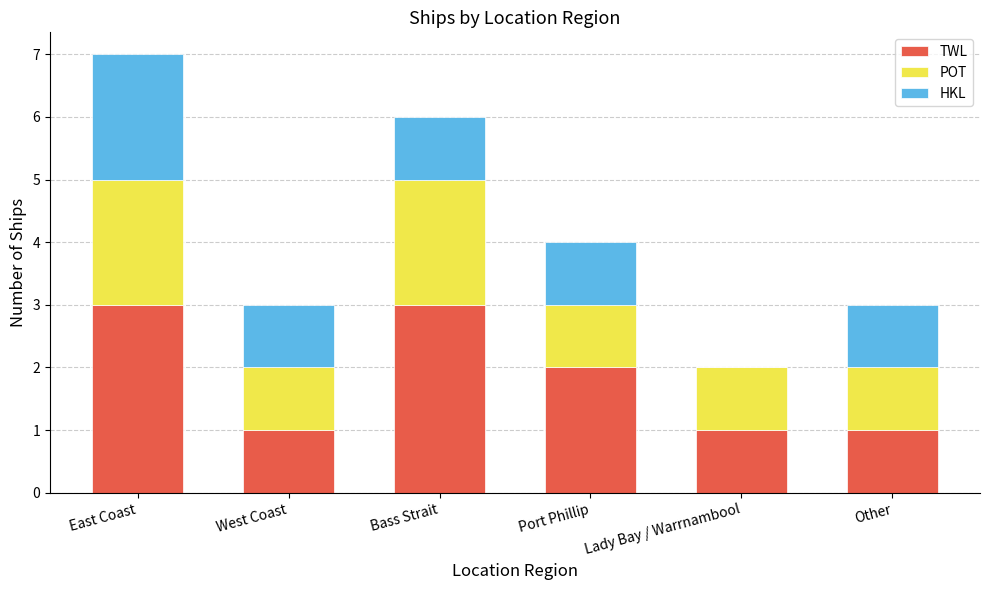

What is the sum of all TWL values?

11